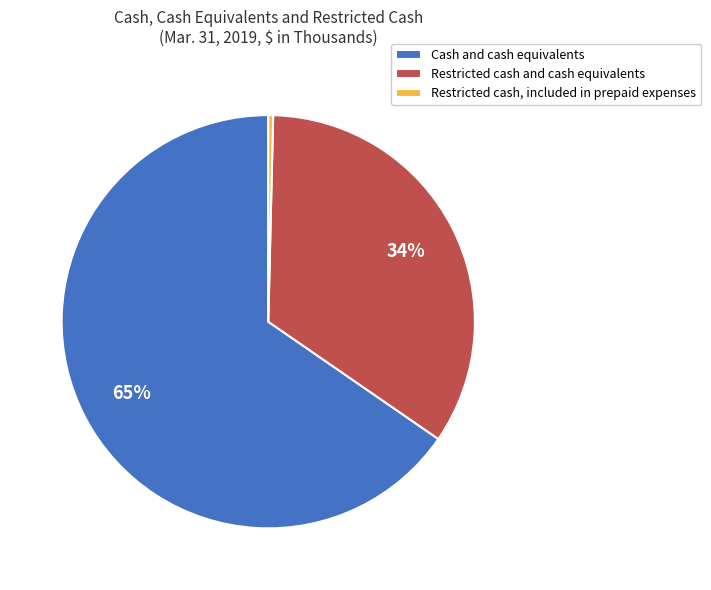

Which category has the biggest portion of the pie?

Cash and cash equivalents